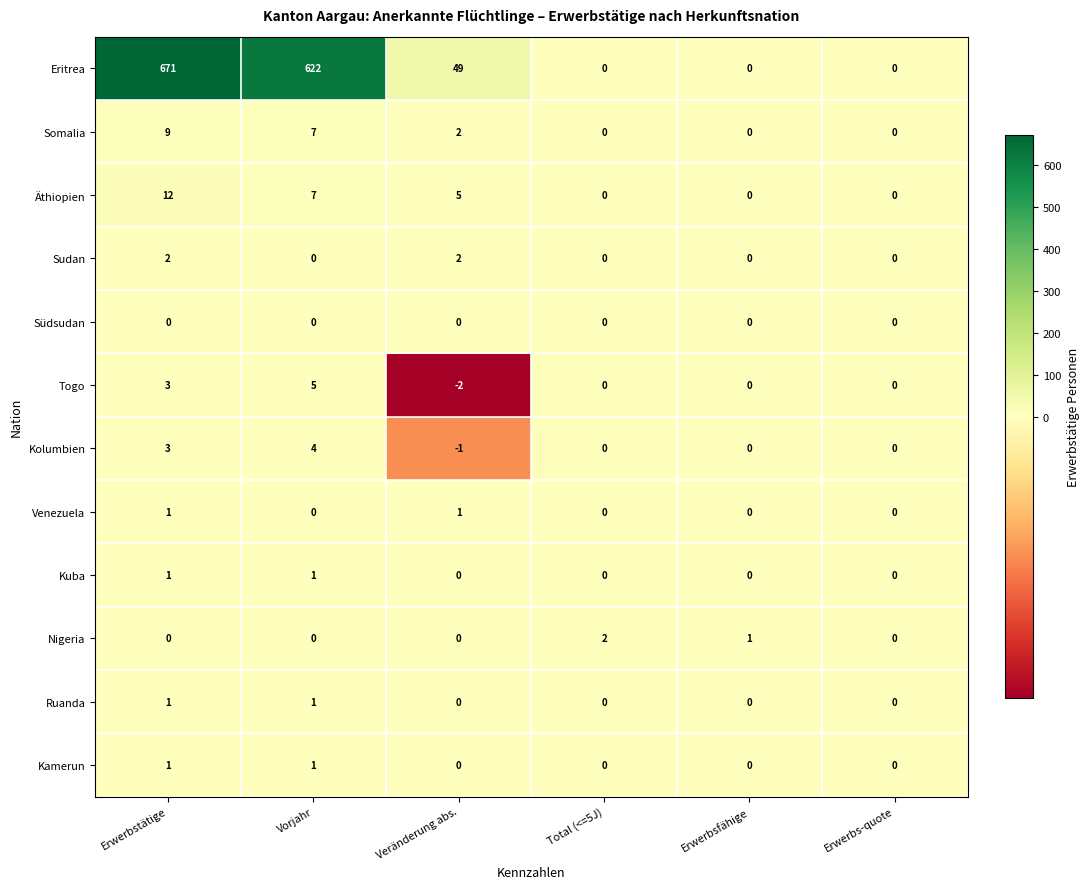

How many distinct data groups are displayed?

12